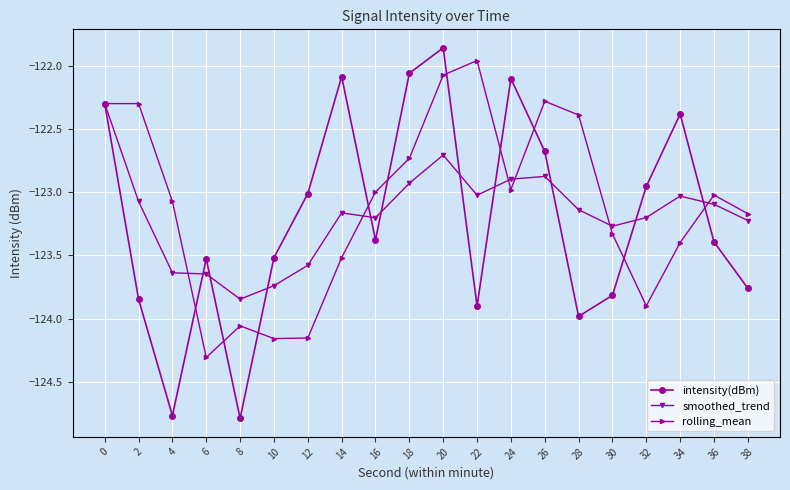

Which series changed the most between 2 and 34?

intensity(dBm)